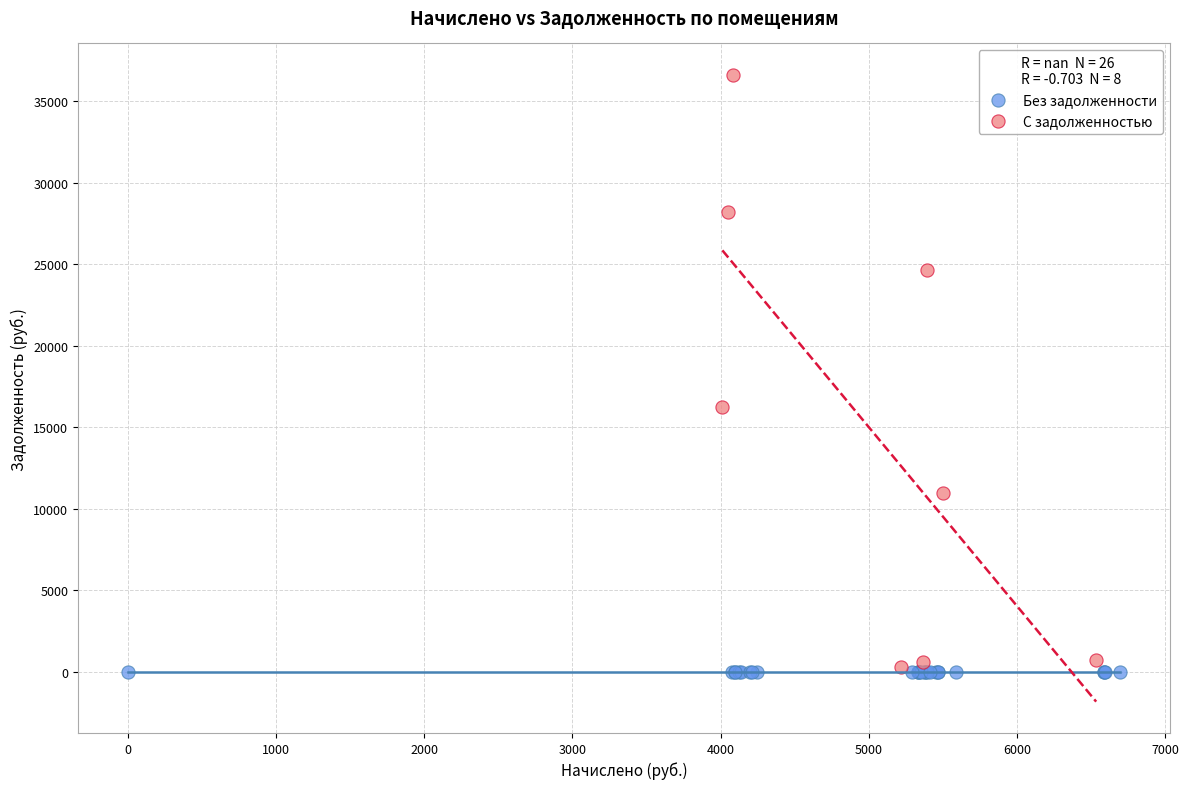

What are all the series names shown in the legend?

Без задолженности, С задолженностью